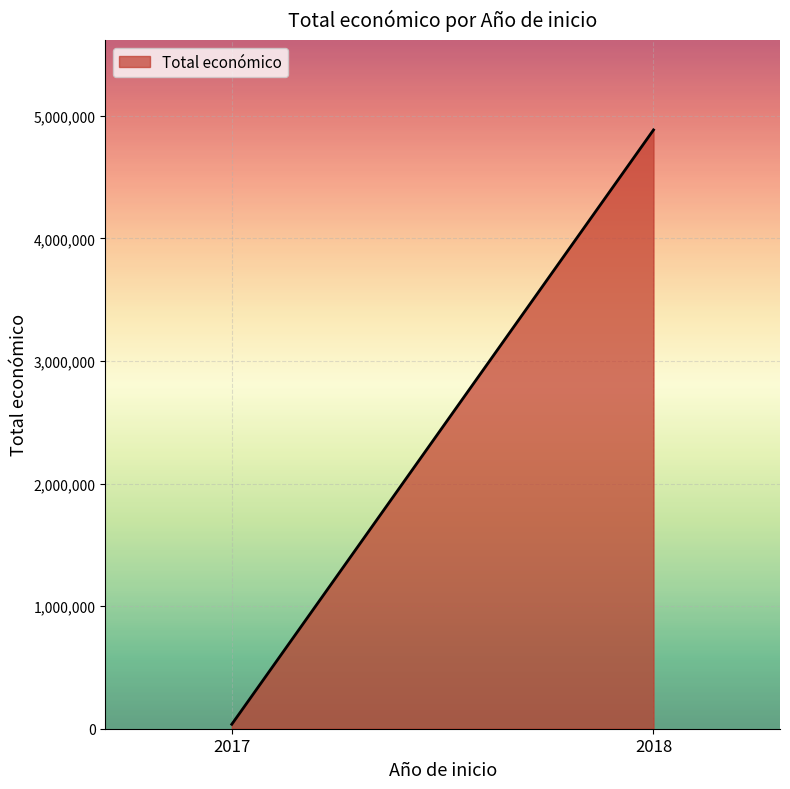

Reading right to left, list all the values displayed in this chart.

4884493	36250